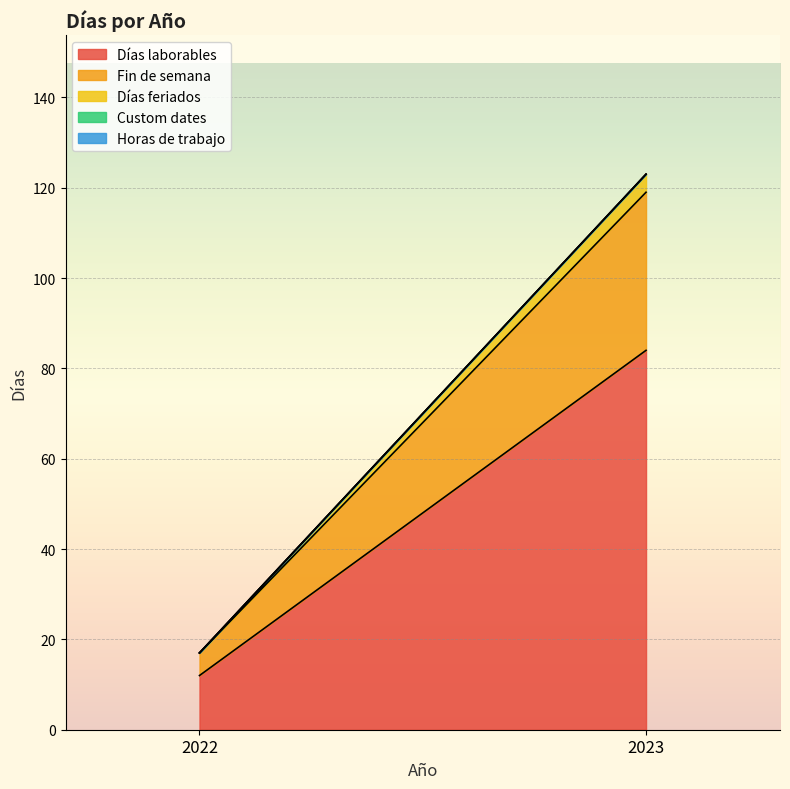

Is the value of Días feriados at 2022 greater than the value of Fin de semana at 2022?

No